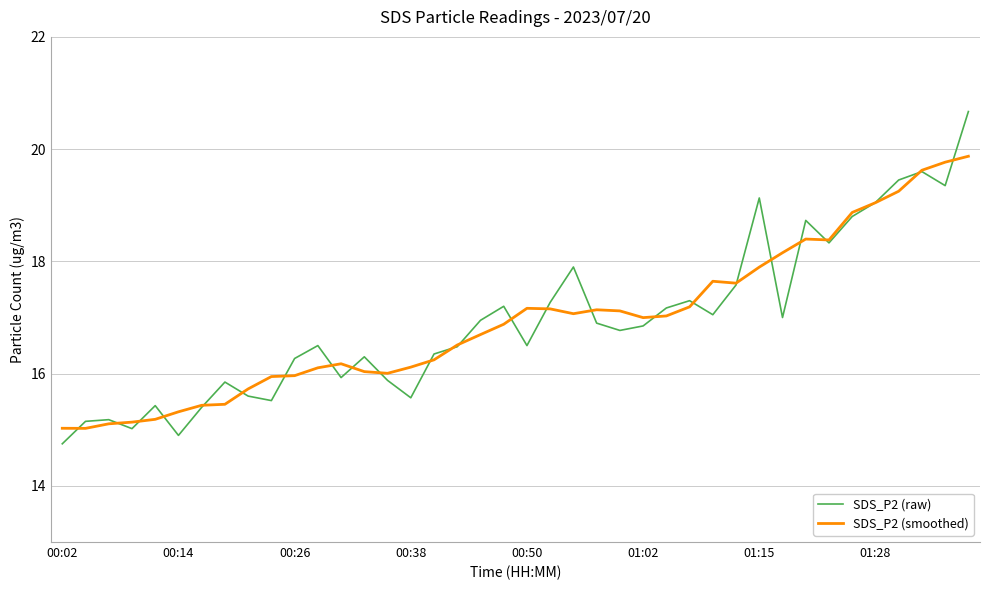

Which series has the largest range (max minus min)?

SDS_P2 (raw)